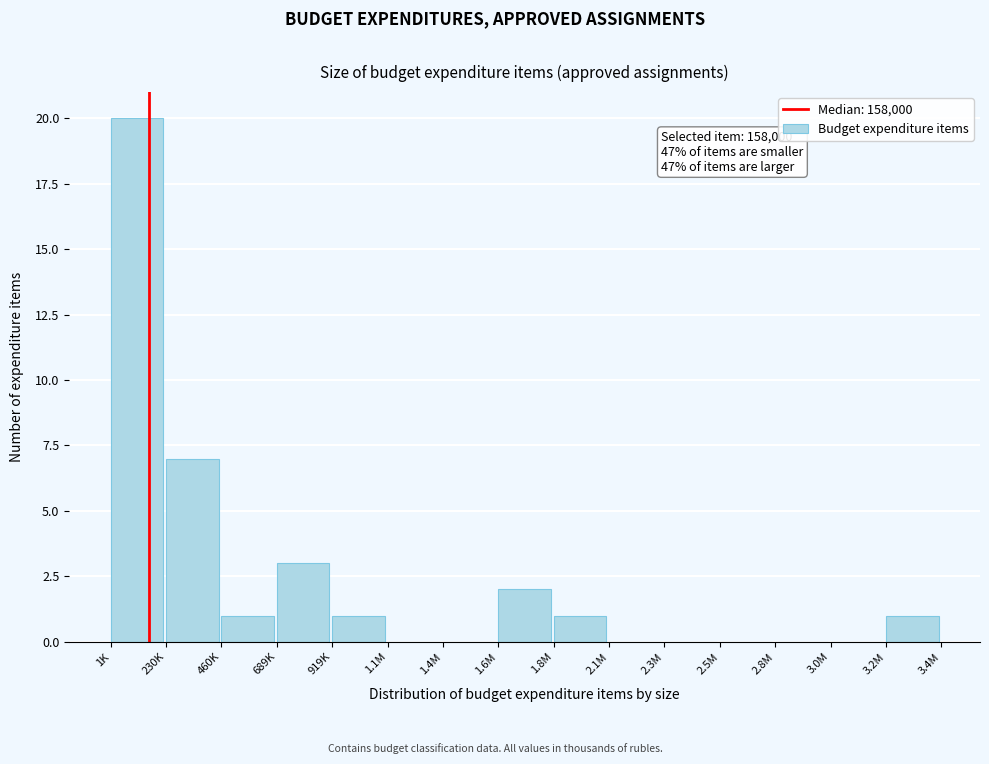

Reading left to right, list all the values displayed in this chart.

1K=20	230K=7	460K=1	689K=3	919K=1	1.1M=0	1.4M=0	1.6M=2	1.8M=1	2.1M=0	2.3M=0	2.5M=0	2.8M=0	3.0M=0	3.2M=1